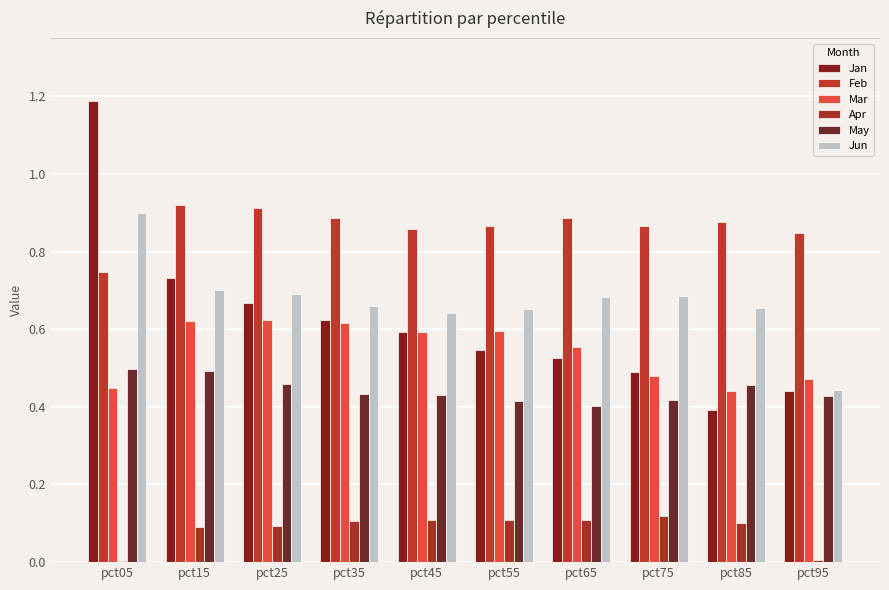

Is the value of May at pct35 greater than the value of Jan at pct95?

No